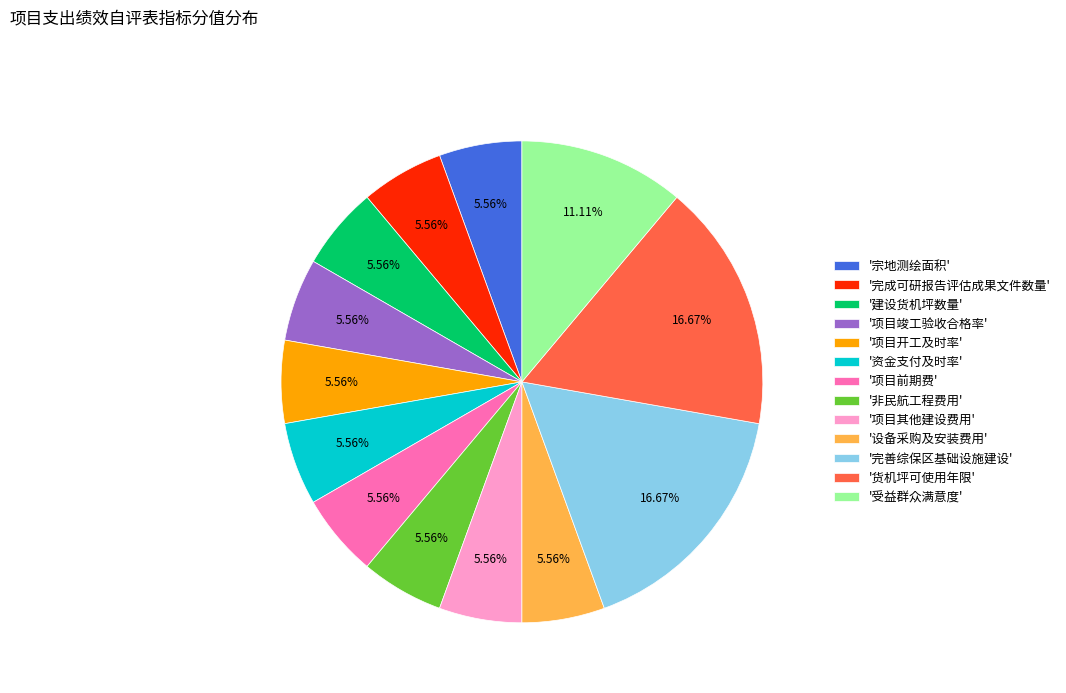

What is the ratio of the value at '项目竣工验收合格率' to the value at '建设货机坪数量'?

1.0